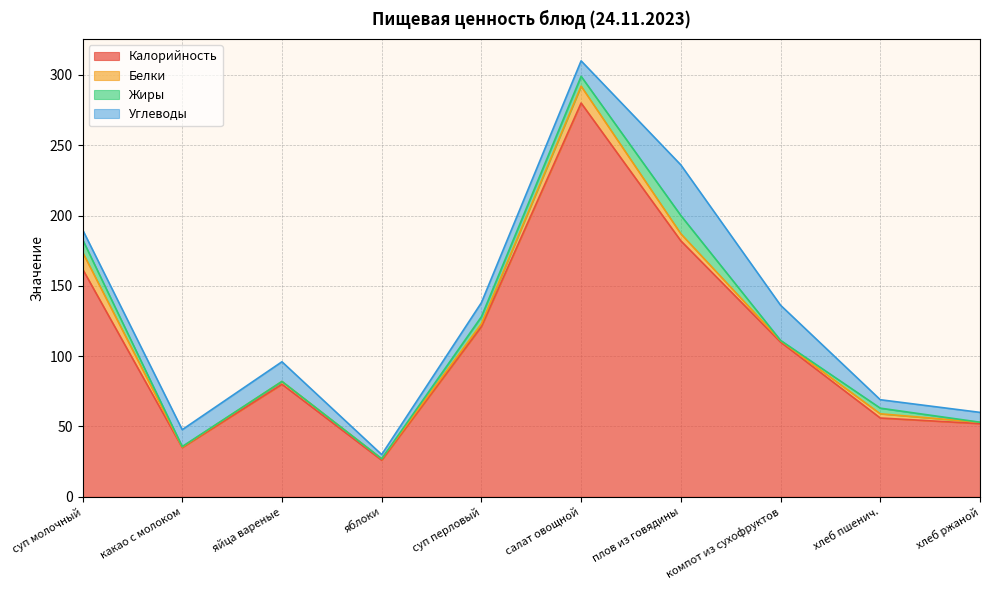

At какао с молоком, list the series in order from largest to smallest.

Калорийность, Углеводы, Белки, Жиры